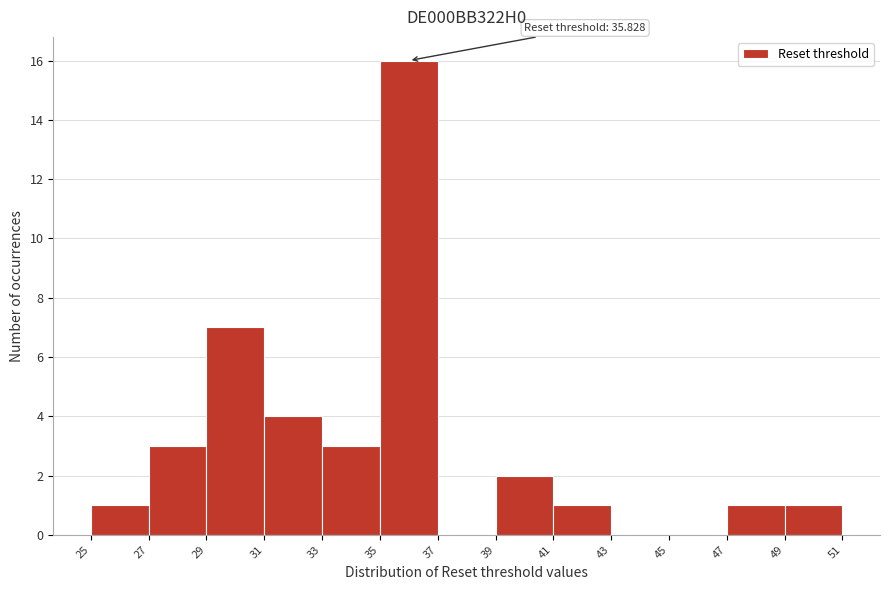

Over which range of the x-axis is the bar tallest?

35 to 37